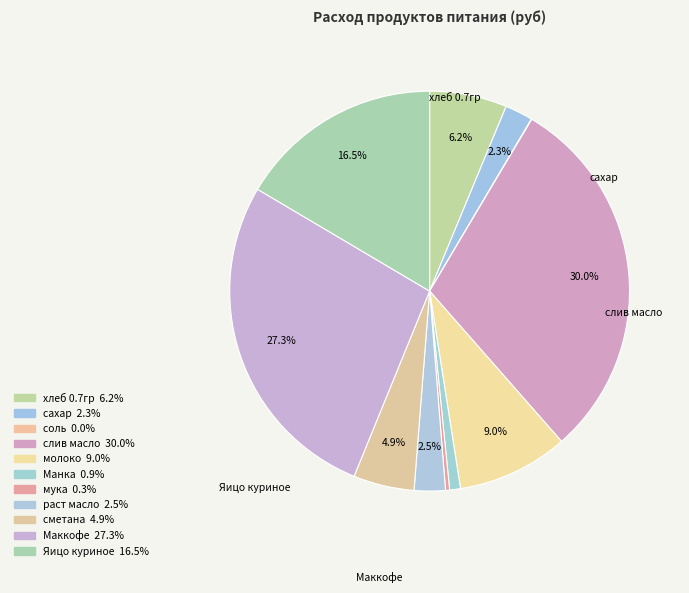

Approximately how many times larger is the value at сахар compared to Манка?

2.6